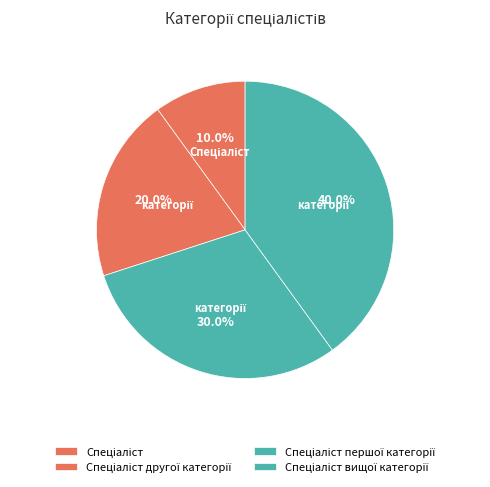

How many slices are in this pie chart?

4